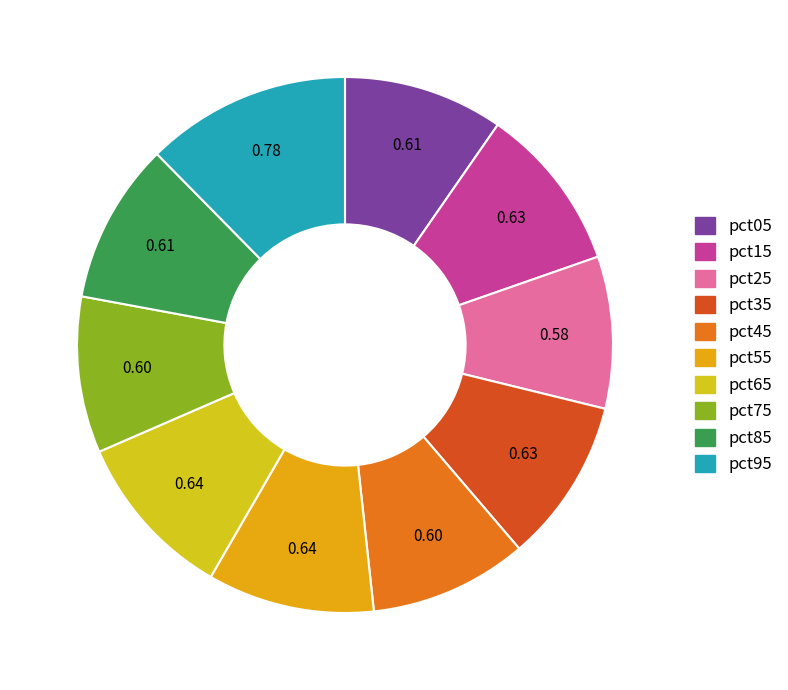

Does pct45 represent more than half of the total?

No